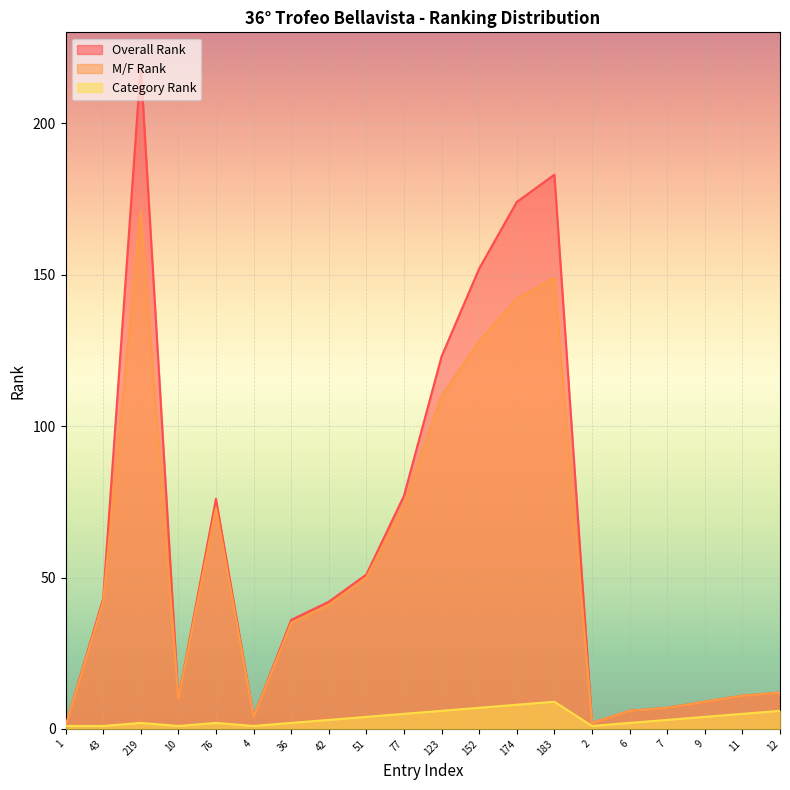

How many lines are shown in the chart?

3